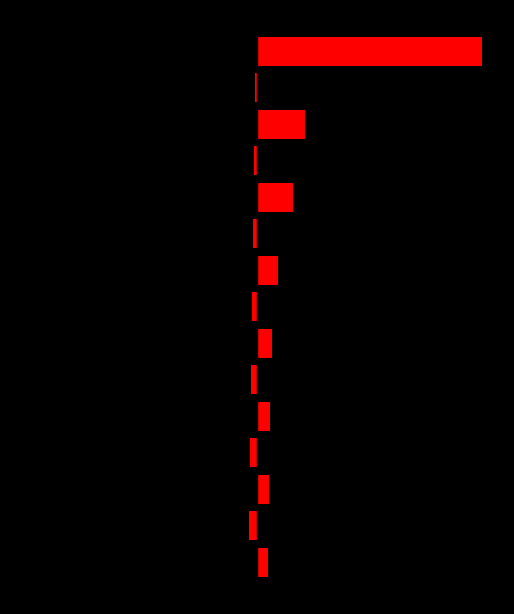

What is the value of the 4th bar from the left?

1700